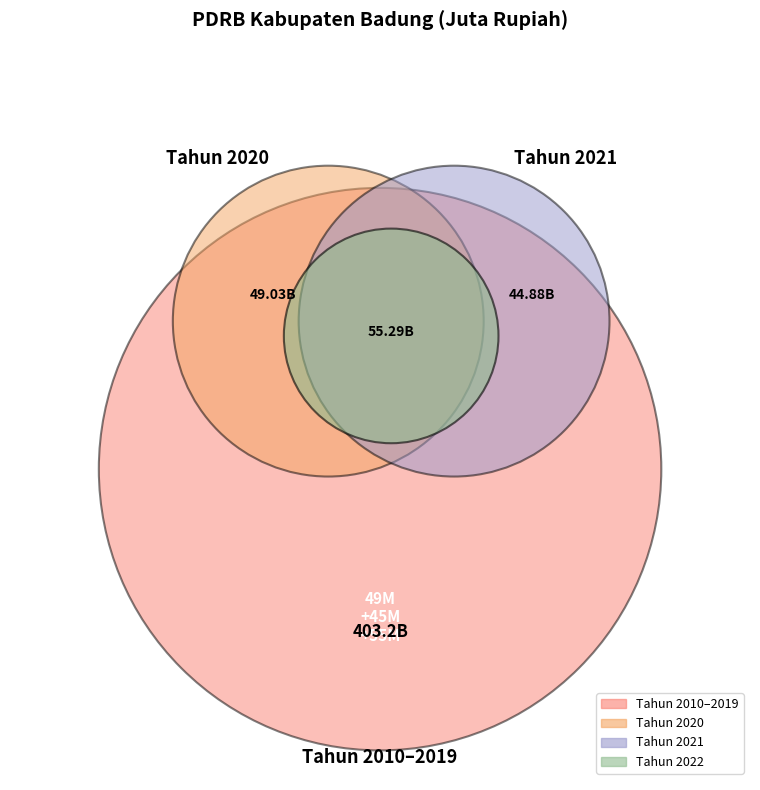

True or false: Tahun 2010 accounts for 4% of the total.

True